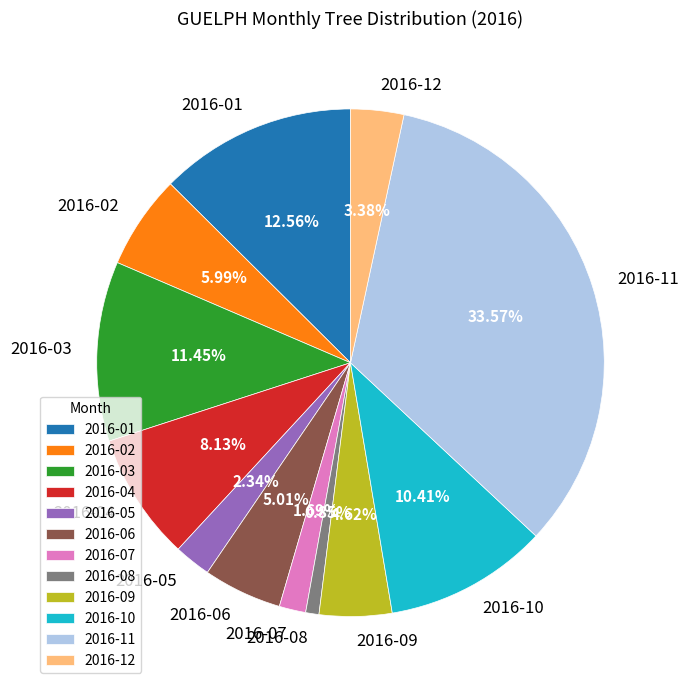

Approximately how many times larger is the value at 2016-10 compared to 2016-02?

1.7